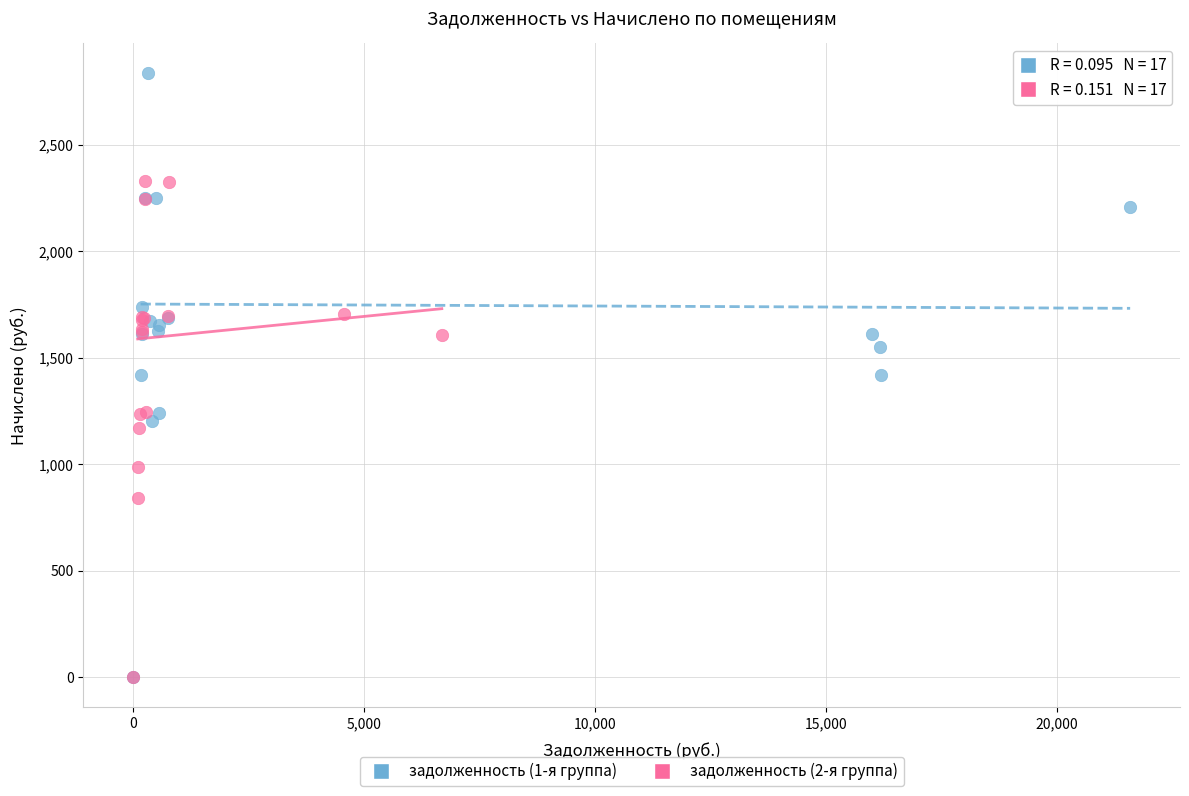

What are all the series names shown in the legend?

задолженность (1-я группа), задолженность (2-я группа)